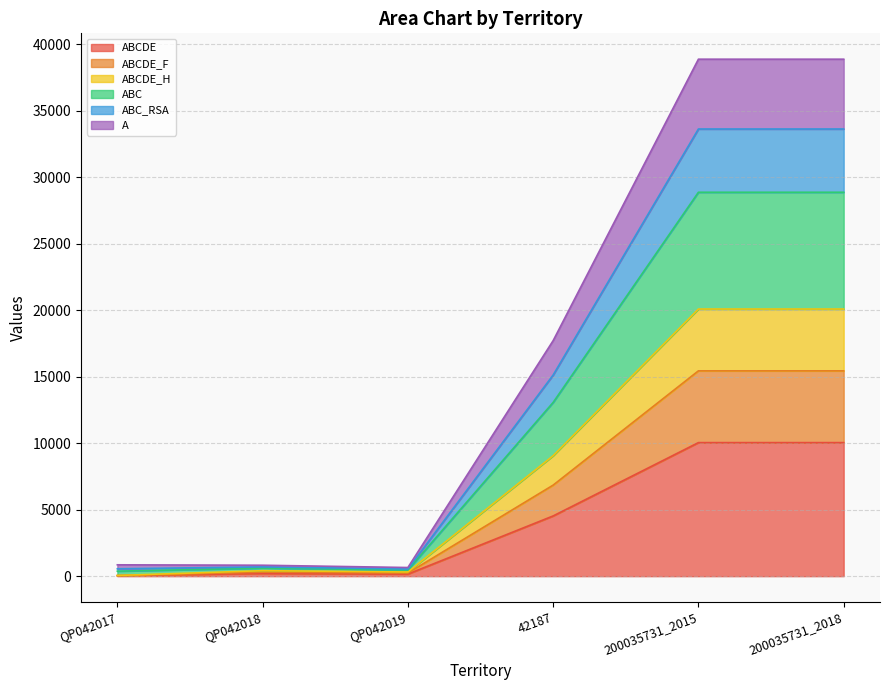

What is the sum of the ABCDE_H values at QP042018 and QP042019?

730